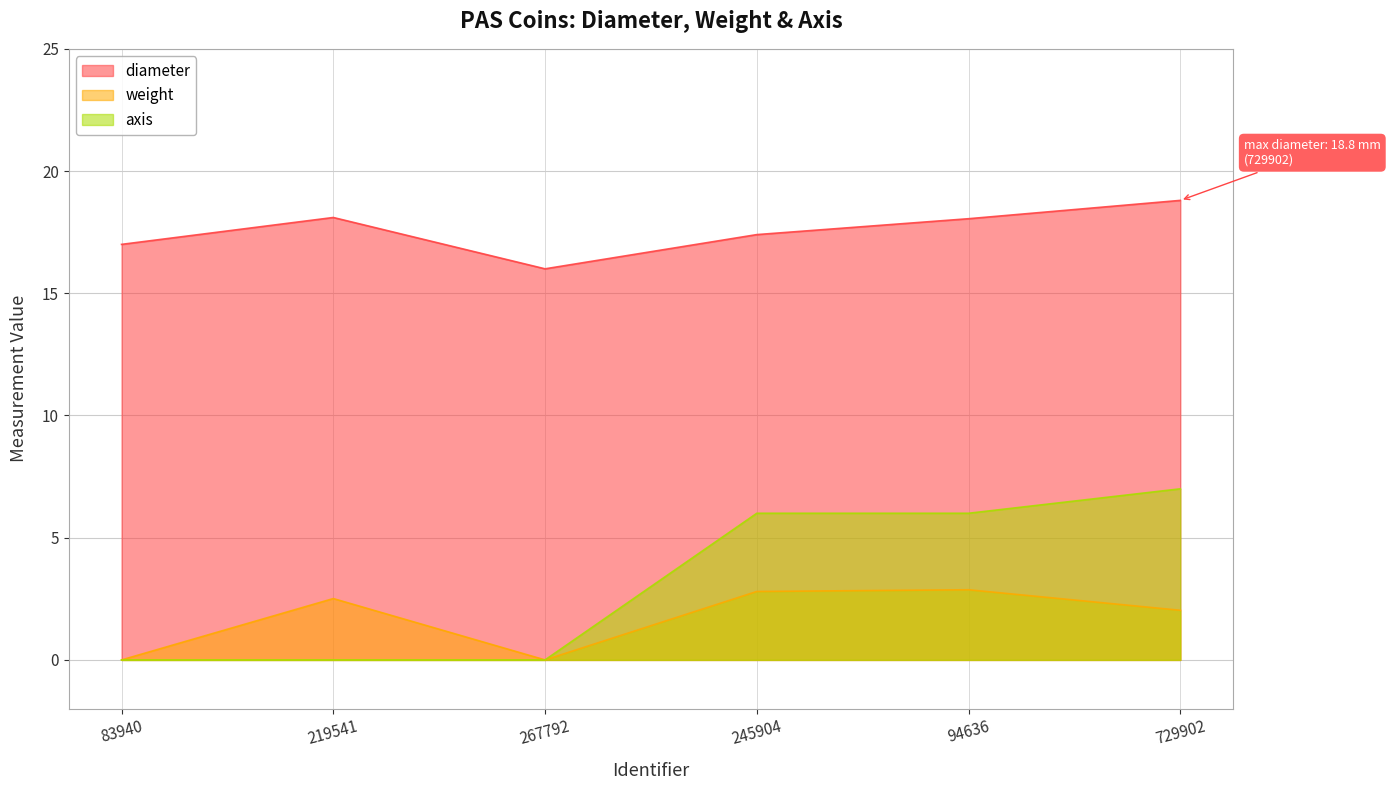

At how many categories does at least one series exceed 9?

6